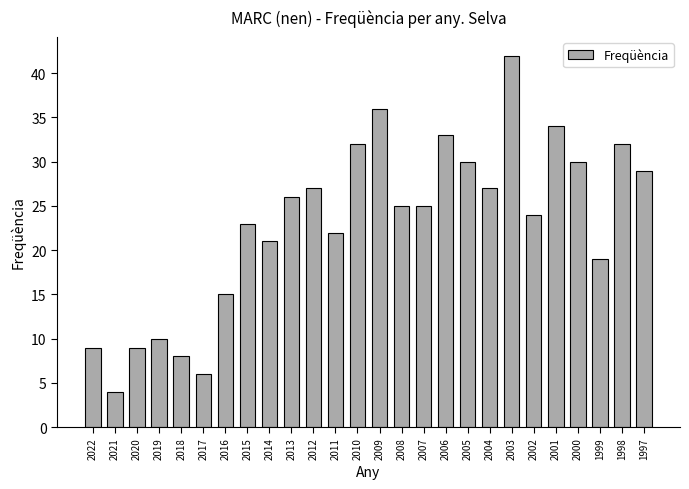

Reading left to right, transcribe all the data shown in this chart.

9	4	9	10	8	6	15	23	21	26	27	22	32	36	25	25	33	30	27	42	24	34	30	19	32	29